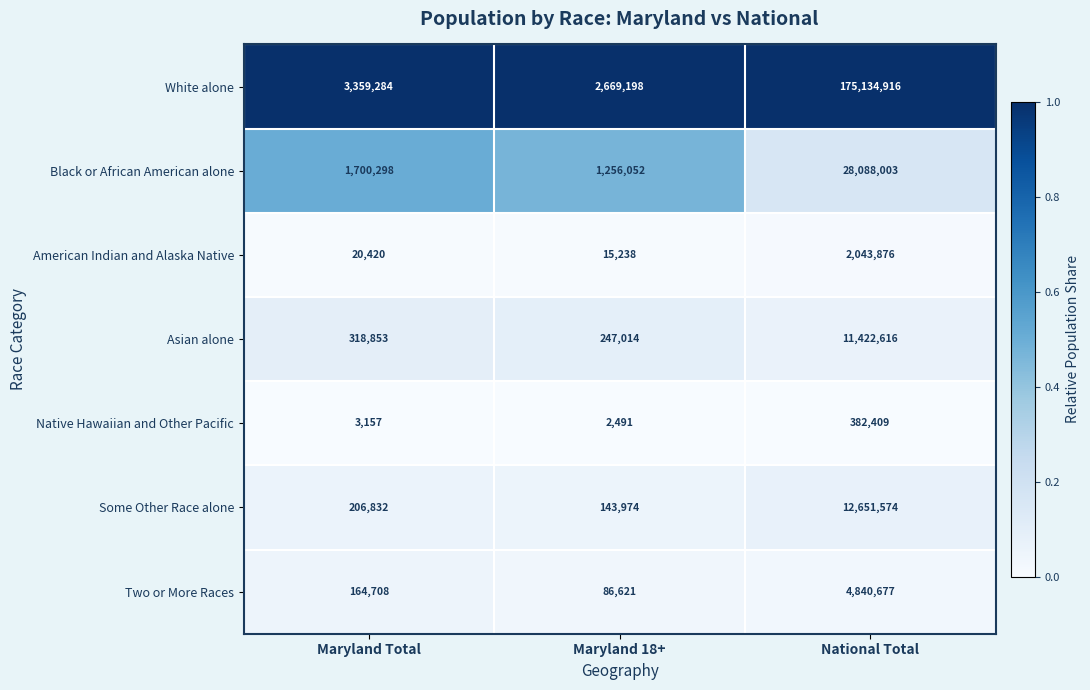

Reading left to right, list all the values displayed in this chart.

White alone: 3359284	2669198	175134916
Black or African American alone: 1700298	1256052	28088003
American Indian and Alaska Native: 20420	15238	2043876
Asian alone: 318853	247014	11422616
Native Hawaiian and Other Pacific: 3157	2491	382409
Some Other Race alone: 206832	143974	12651574
Two or More Races: 164708	86621	4840677